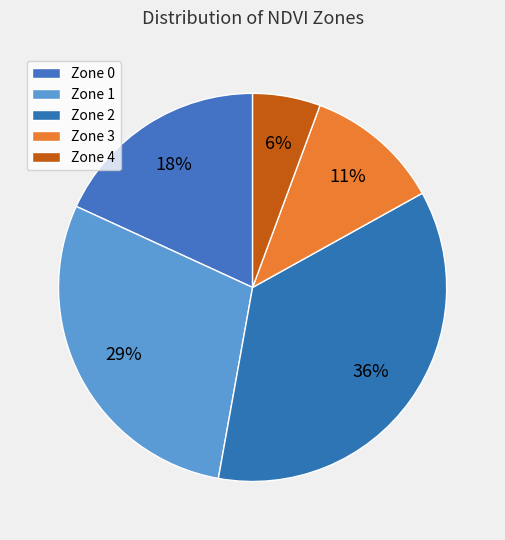

Rank the categories by value from lowest to highest.

Zone 4, Zone 3, Zone 0, Zone 1, Zone 2